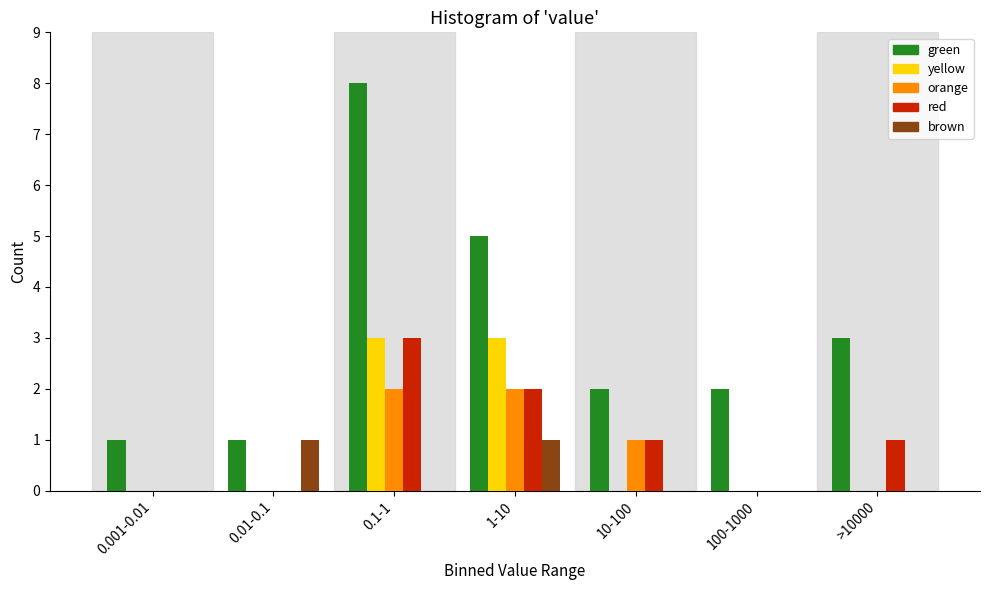

At which category is the sum across all series the highest?

0.1-1